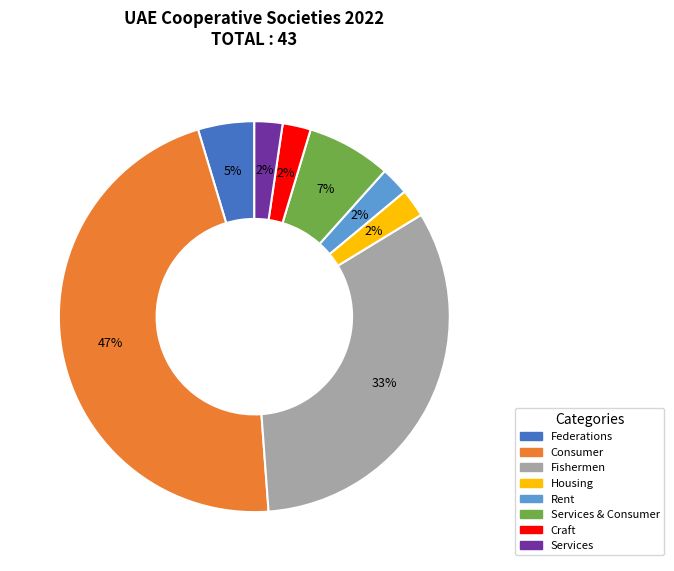

Is it true that Fishermen is 33% of the pie?

True